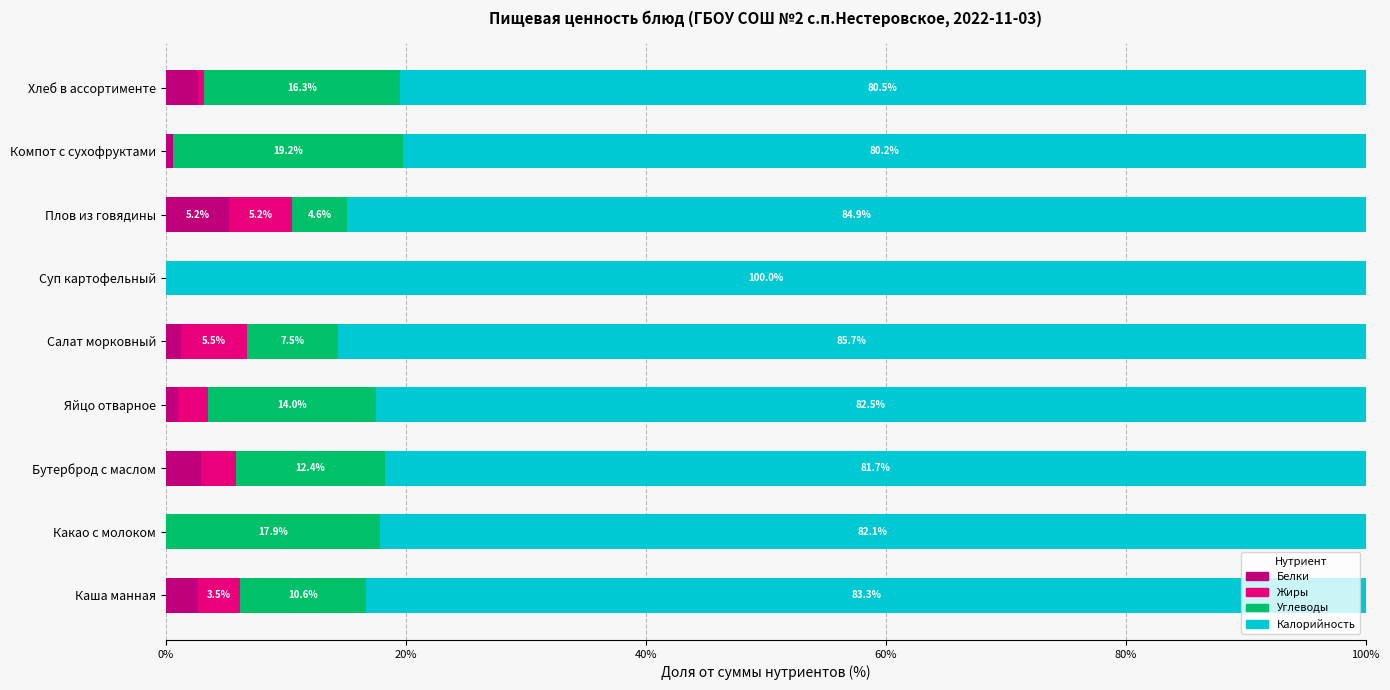

At which label does Белки reach its peak?

Плов из говядины